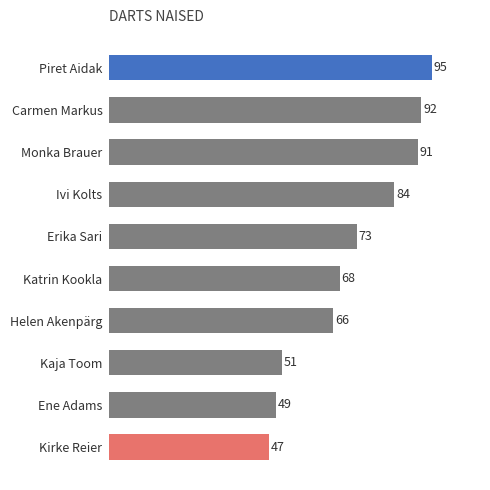

Where is the data nearest to the value 71?

Erika Sari